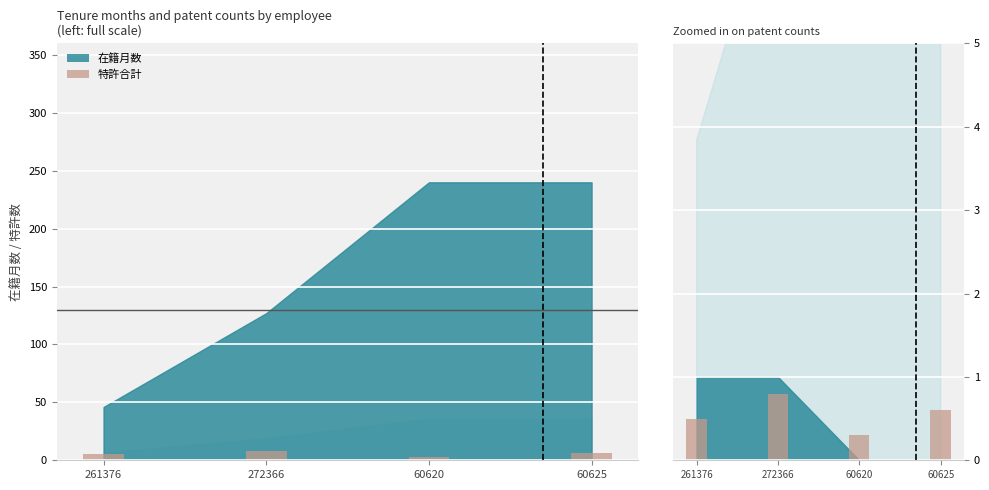

Is the value of Patents (Reported) at 272366 greater than the value of Patents at 272366?

Yes